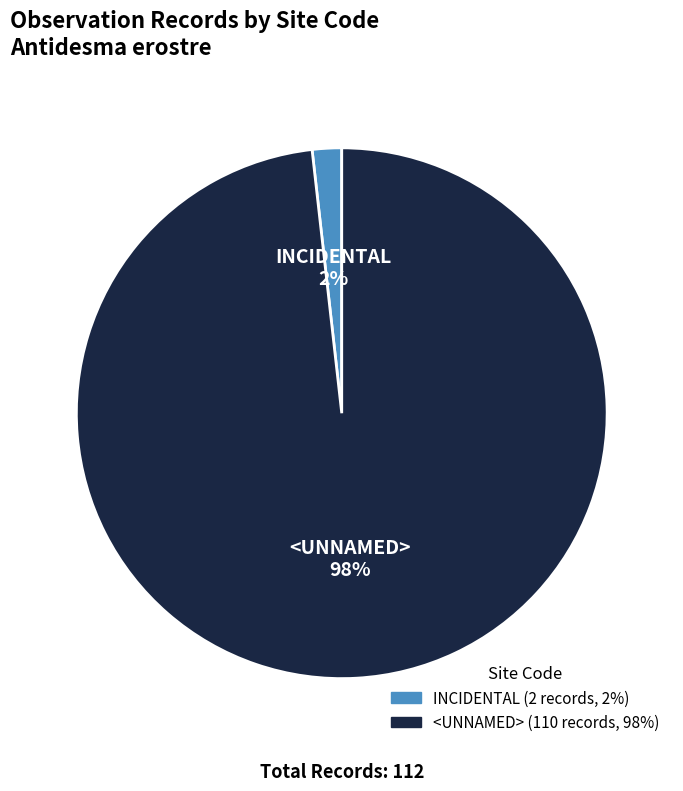

Do INCIDENTAL and <UNNAMED> together represent more than half of the pie?

Yes